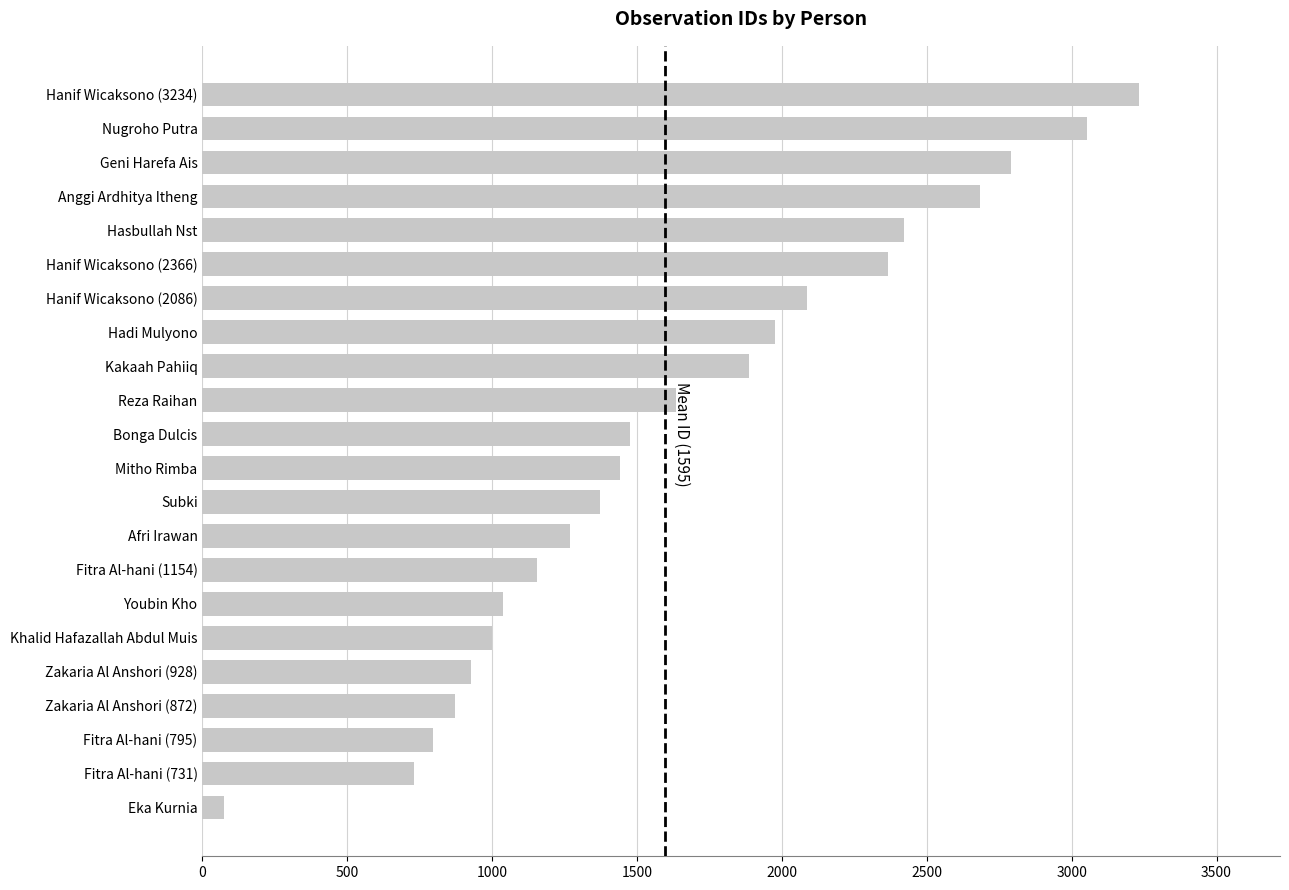

Does the chart contain any negative values?

No